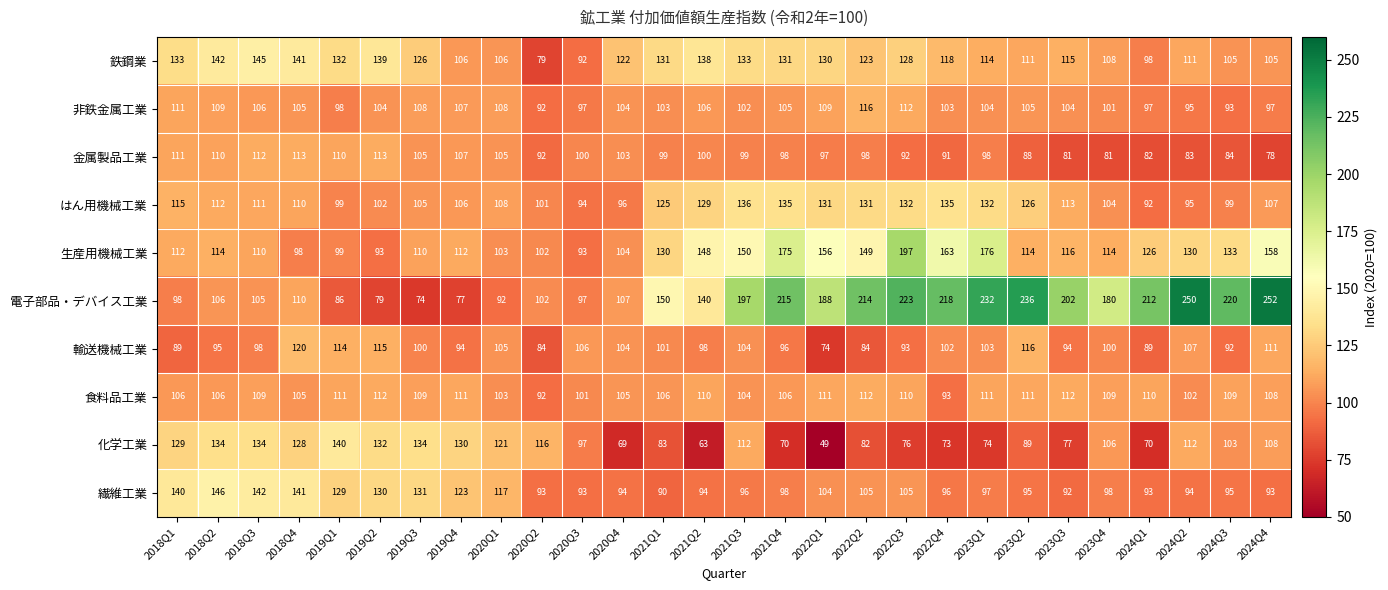

What is the sum of the 生産用機械工業 values at 2019Q3 and 2022Q2?

259